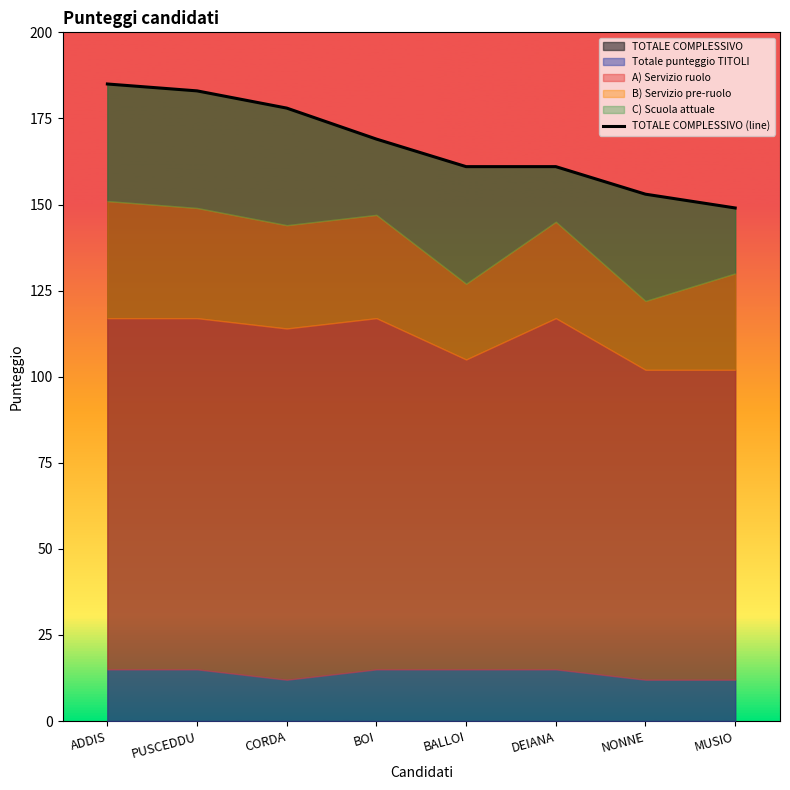

Reading left to right, list all the values displayed in this chart.

ADDIS=185	PUSCEDDU=183	CORDA=178	BOI=169	BALLOI=161	DEIANA=161	NONNE=153	MUSIO=149